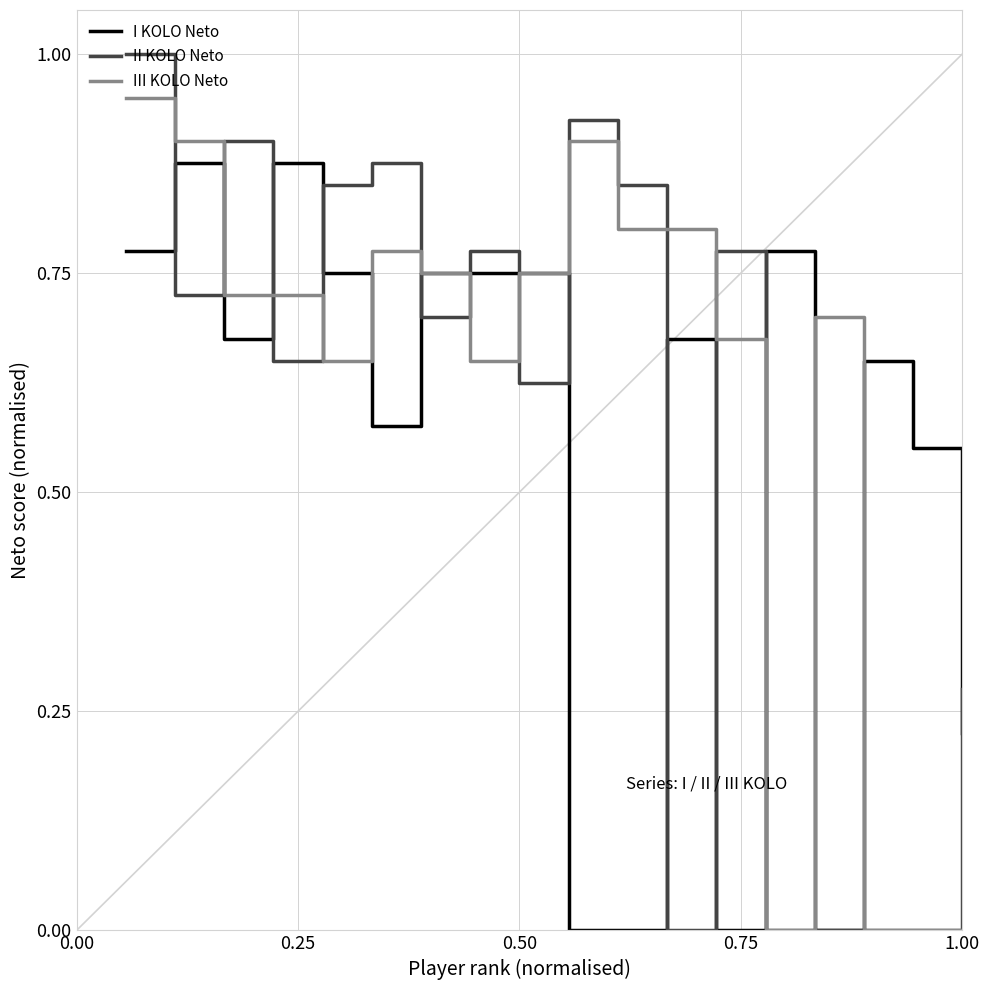

What is the highest value of the II KOLO Neto series?

1.0